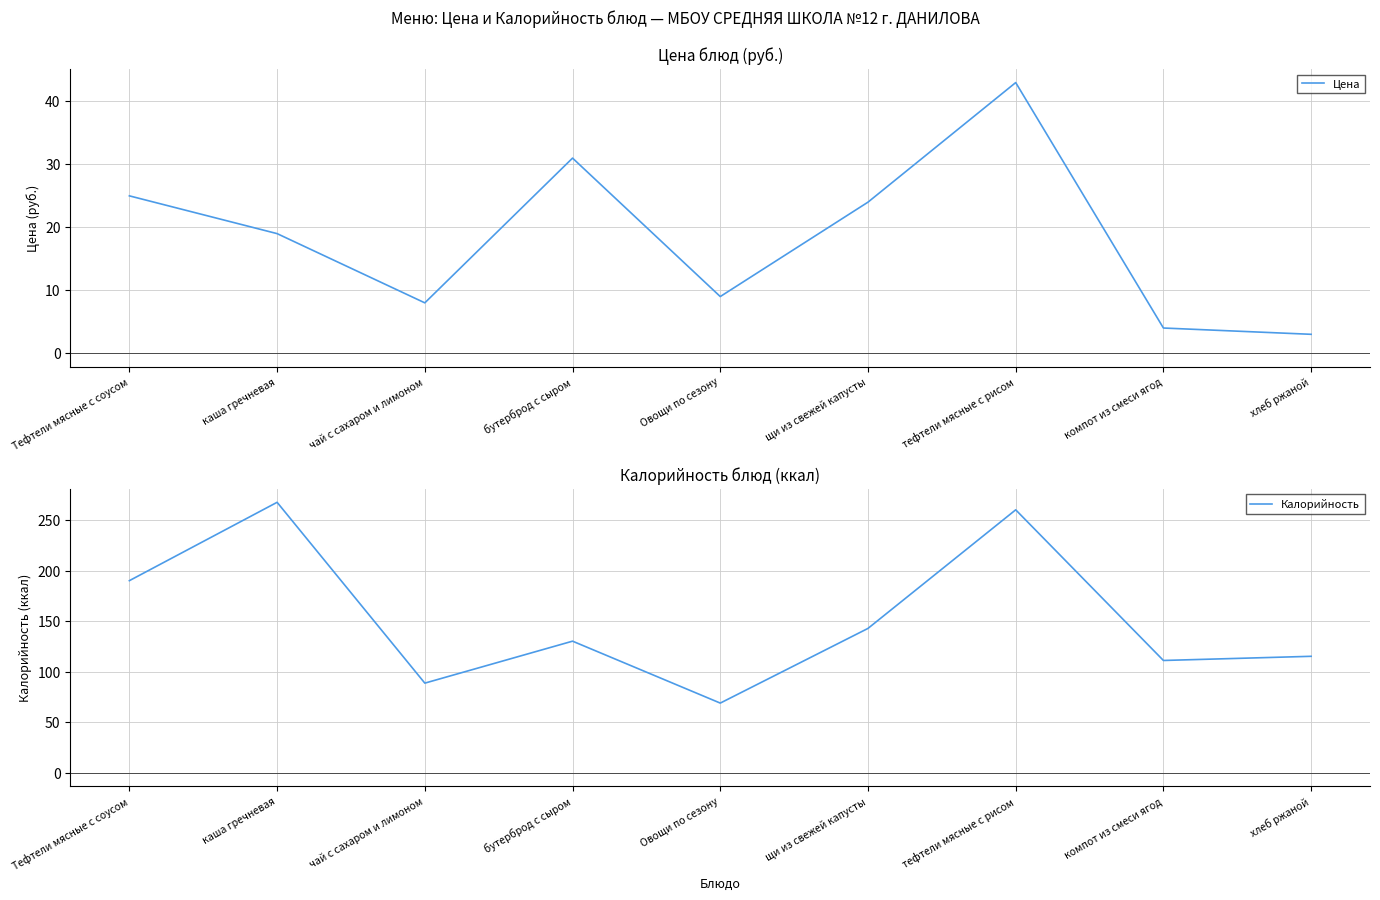

At which label does Цена first exceed 19?

Тефтели мясные с соусом